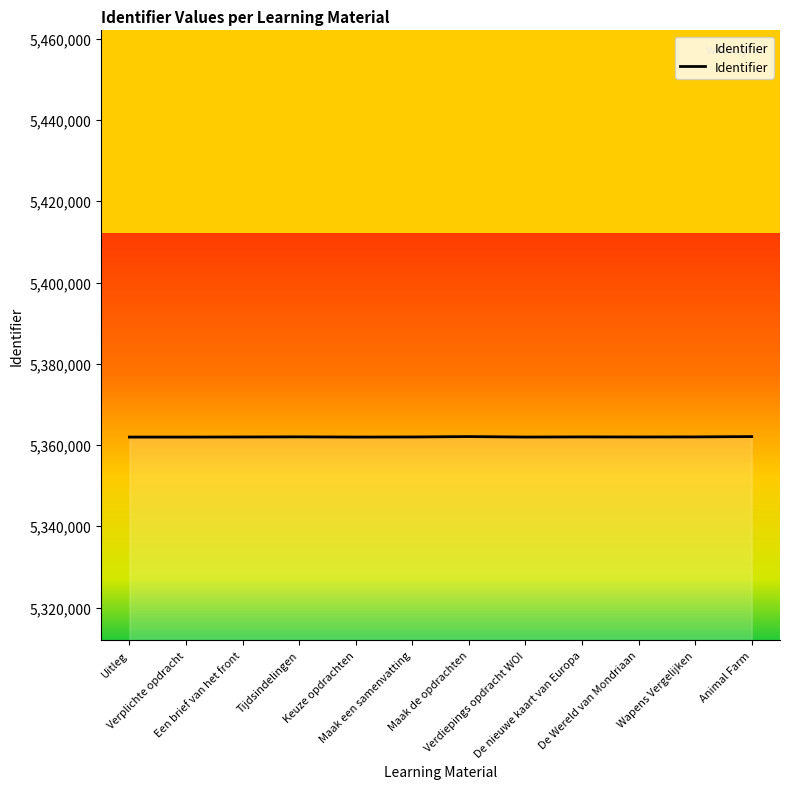

What is the average value?

5361992